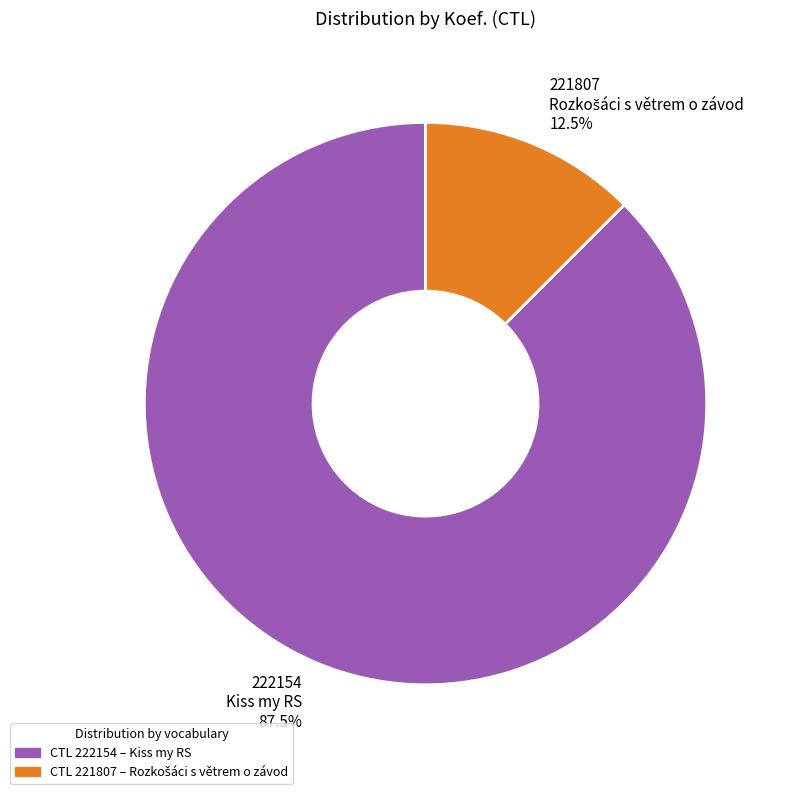

Does any single category account for the majority?

Yes